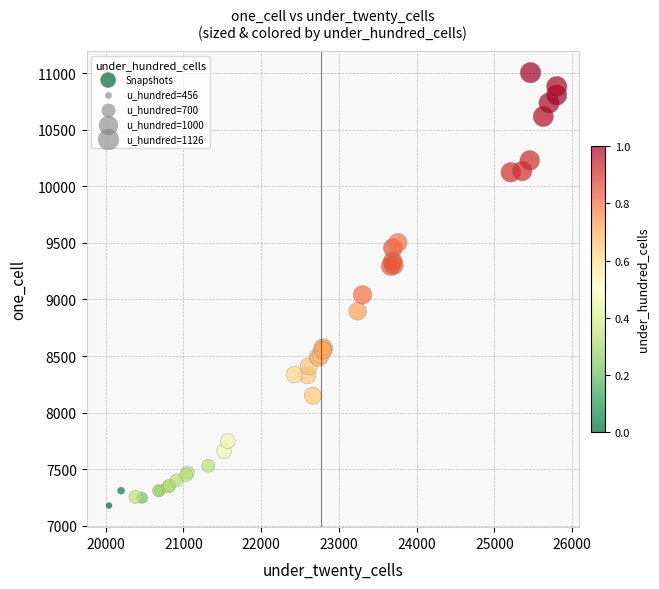

What Y value in the scatter plot is closest to 9092?

9041